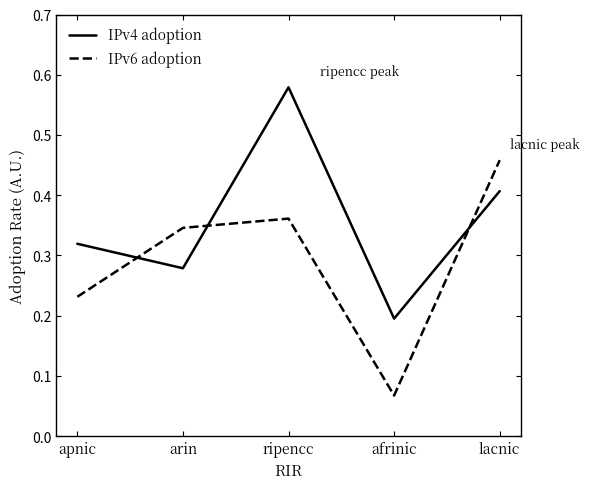

How many lines are shown in the chart?

2